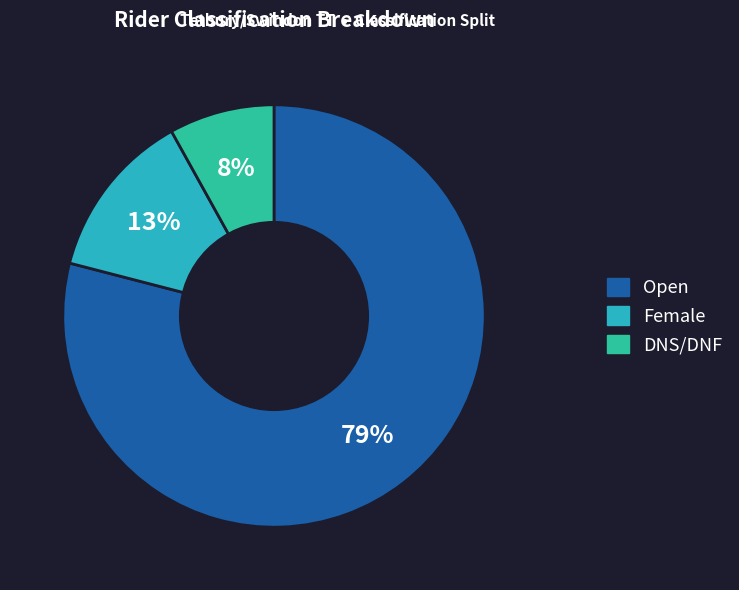

Approximately how many times larger is the value at Open compared to Female?

6.1